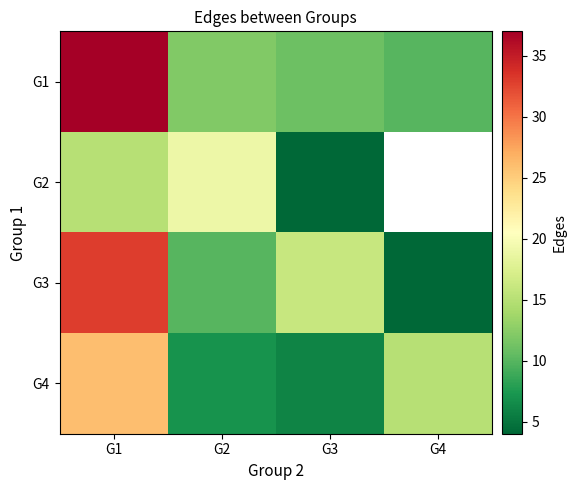

Where does the G1 series first go above 12?

G1